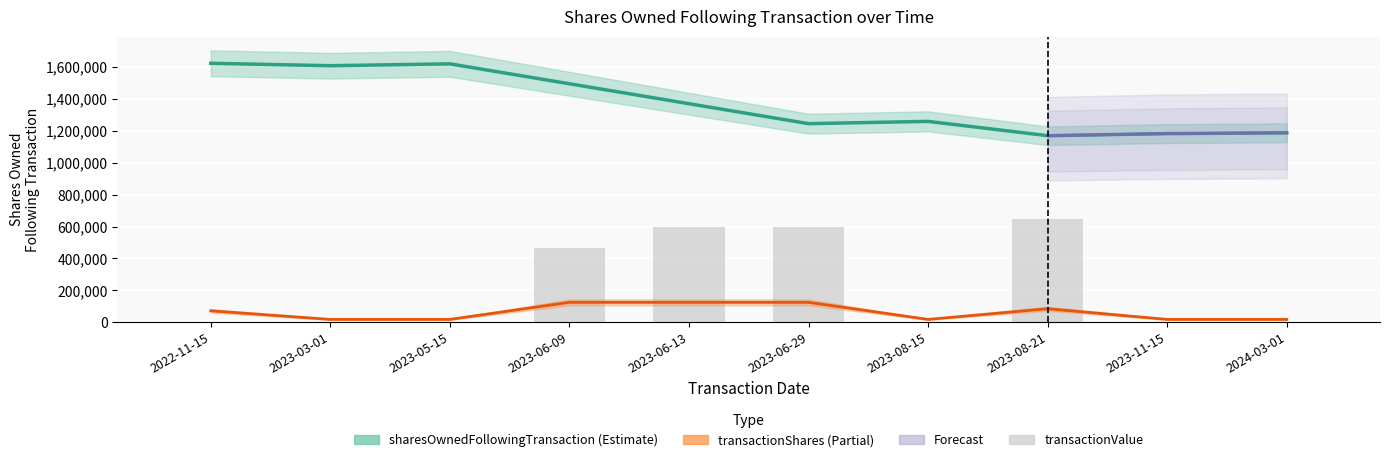

Read the transactionShares value at 2023-06-09.

125000.0